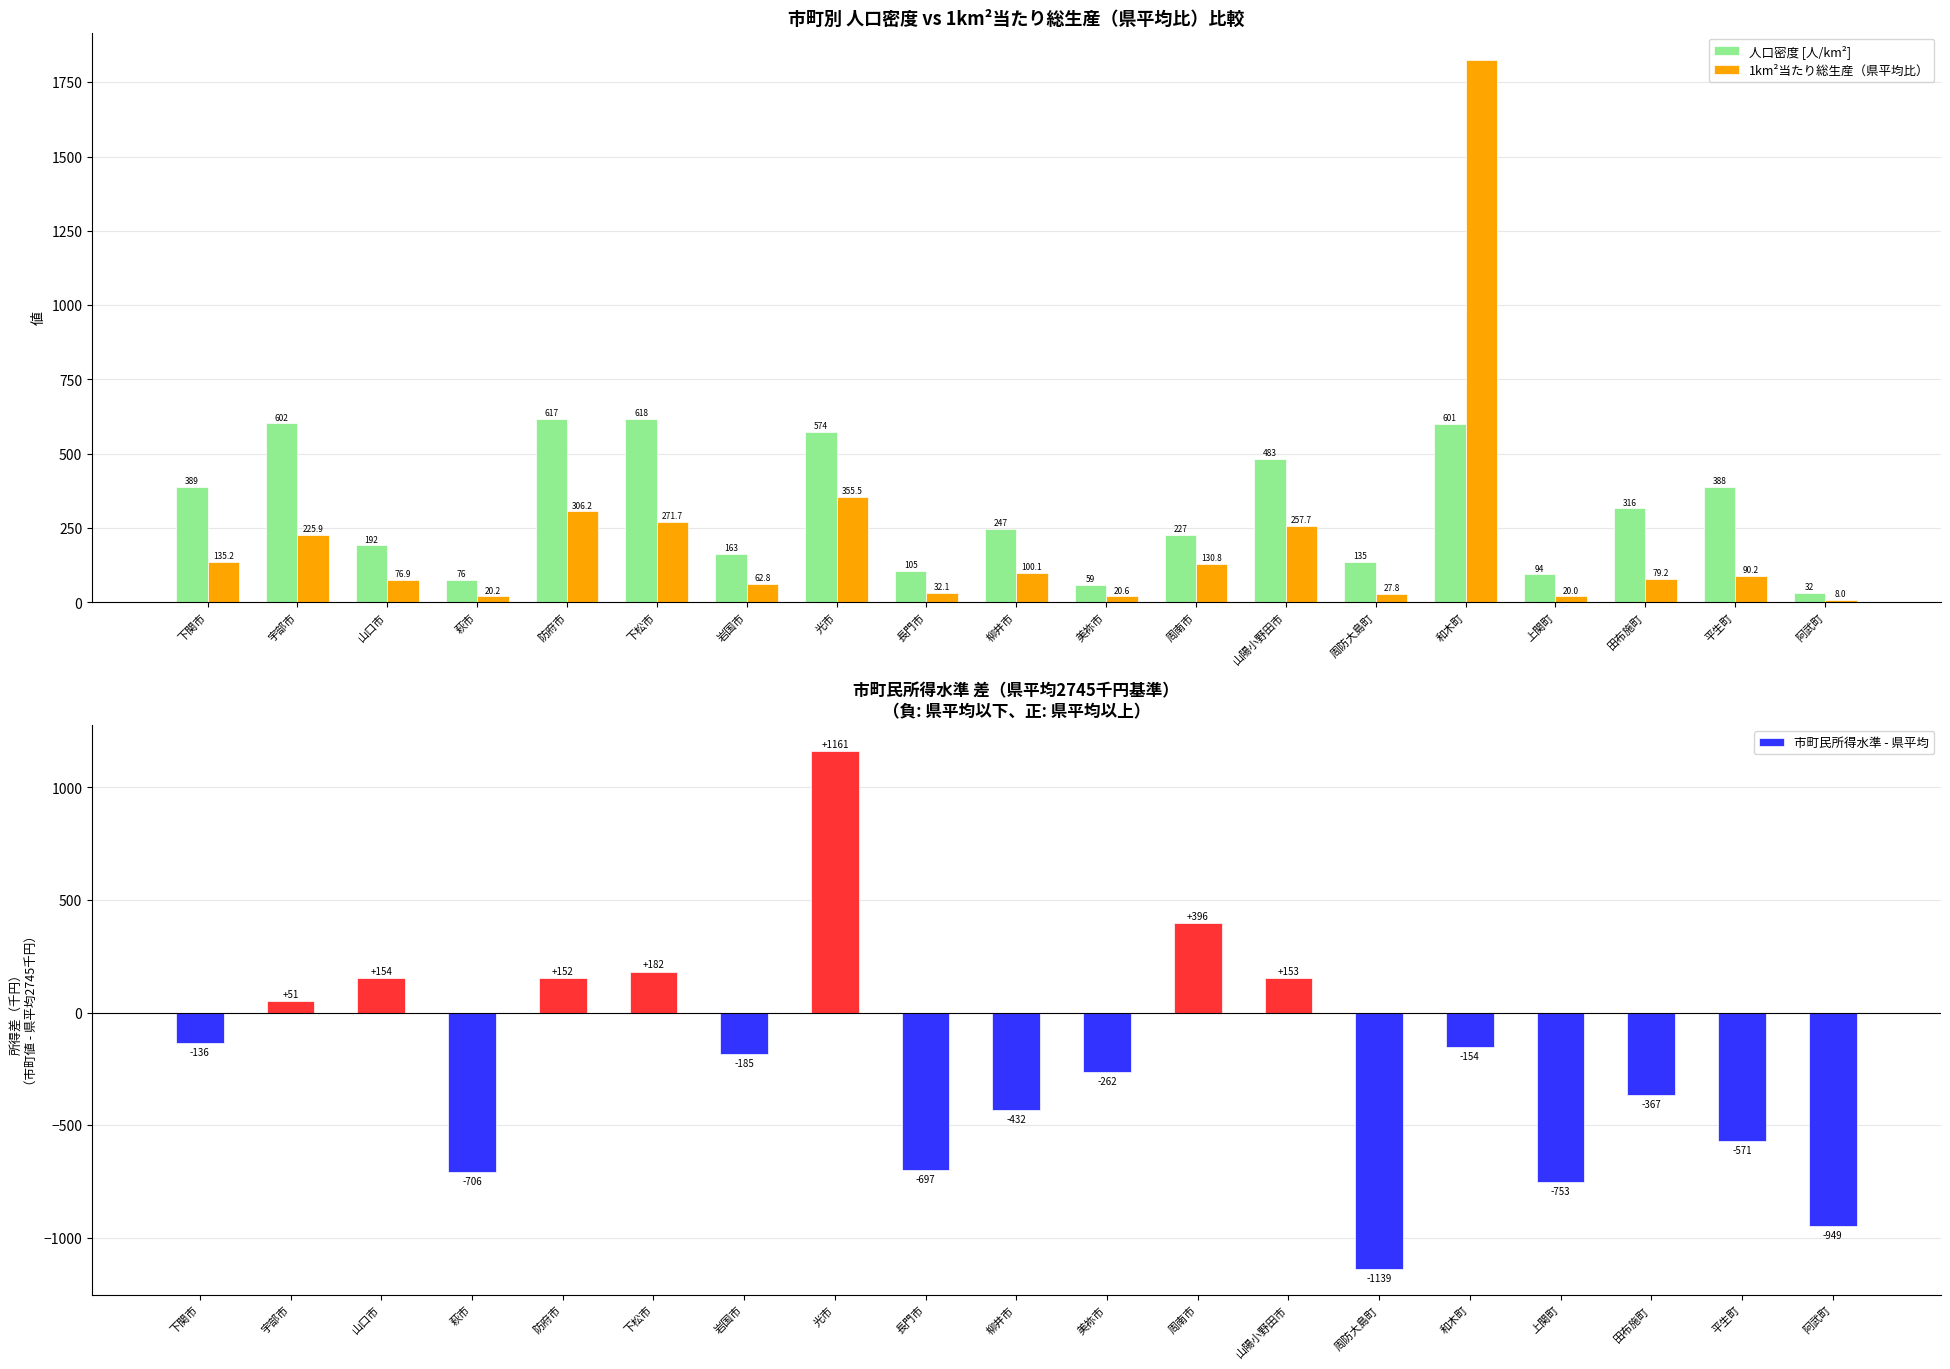

How many values in the 市町民所得水準 - 県平均 series are below -185?

9